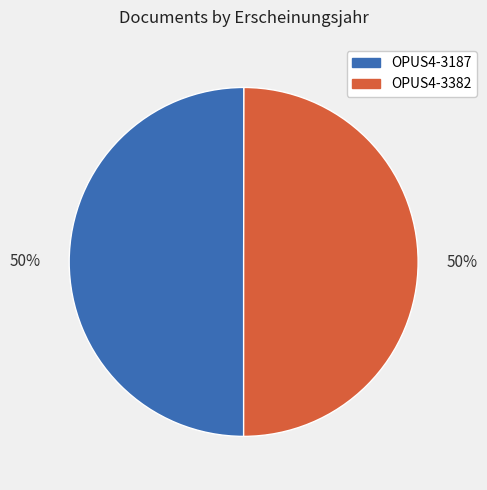

To the nearest percent, what percentage of the pie is OPUS4-3382?

50%